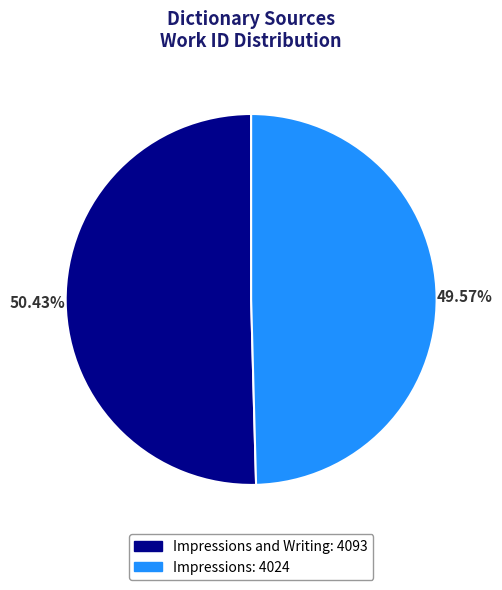

Does any single category account for the majority?

Yes